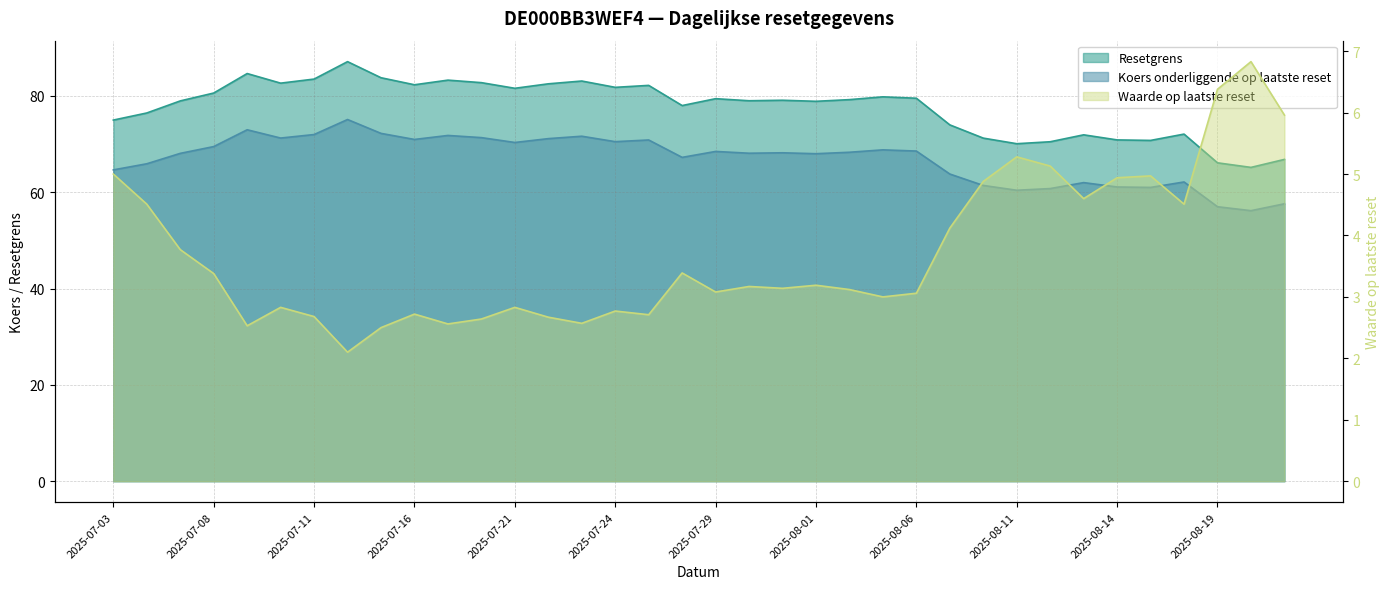

Which label corresponds to the largest value in the chart?

2025-07-14